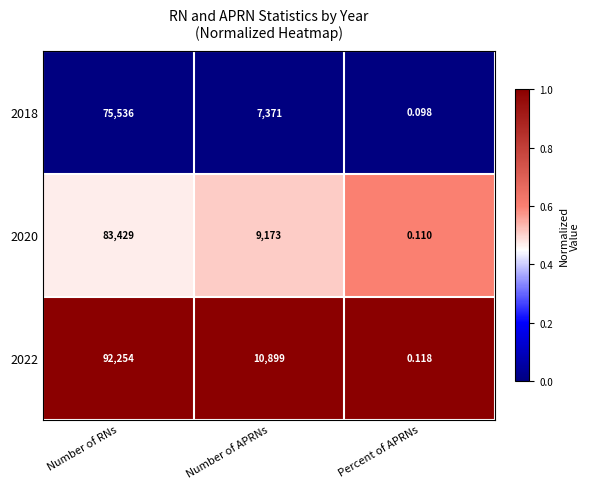

At which label is 2018 closest to 37768?

Number of APRNs